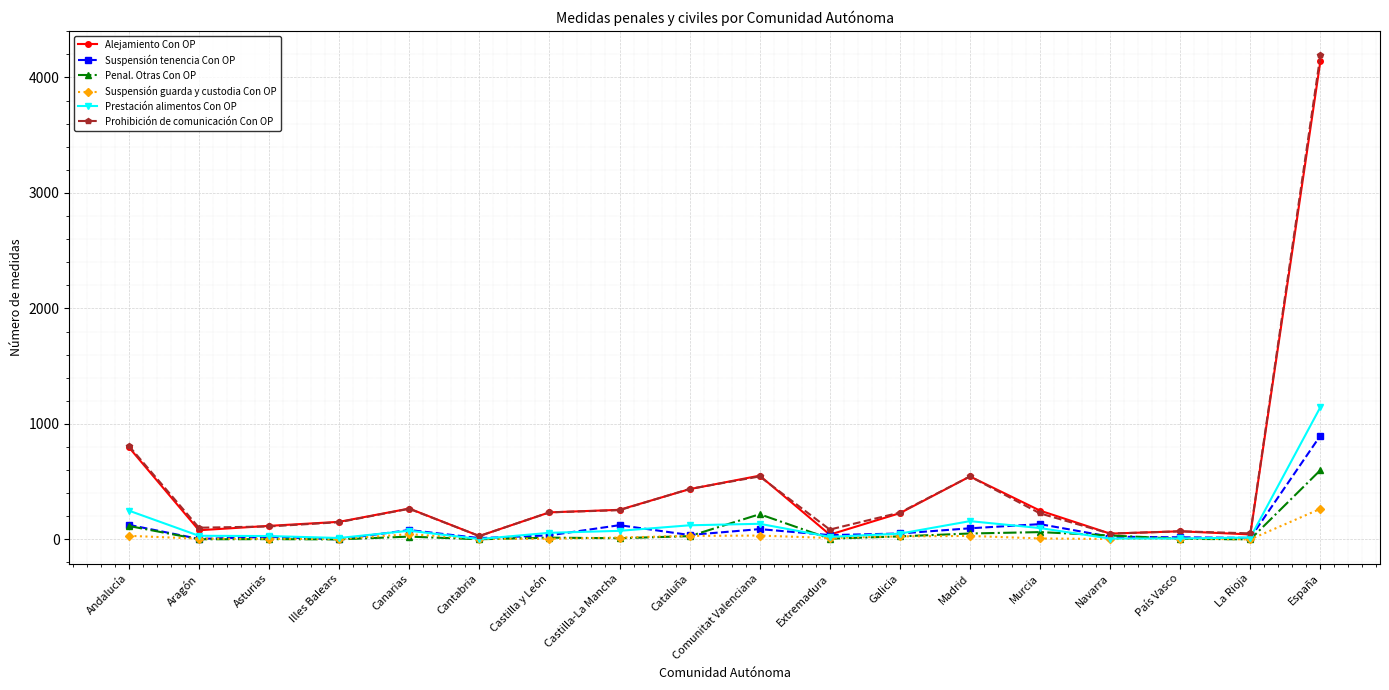

What is the label of the 12th point from the right?

Castilla y León